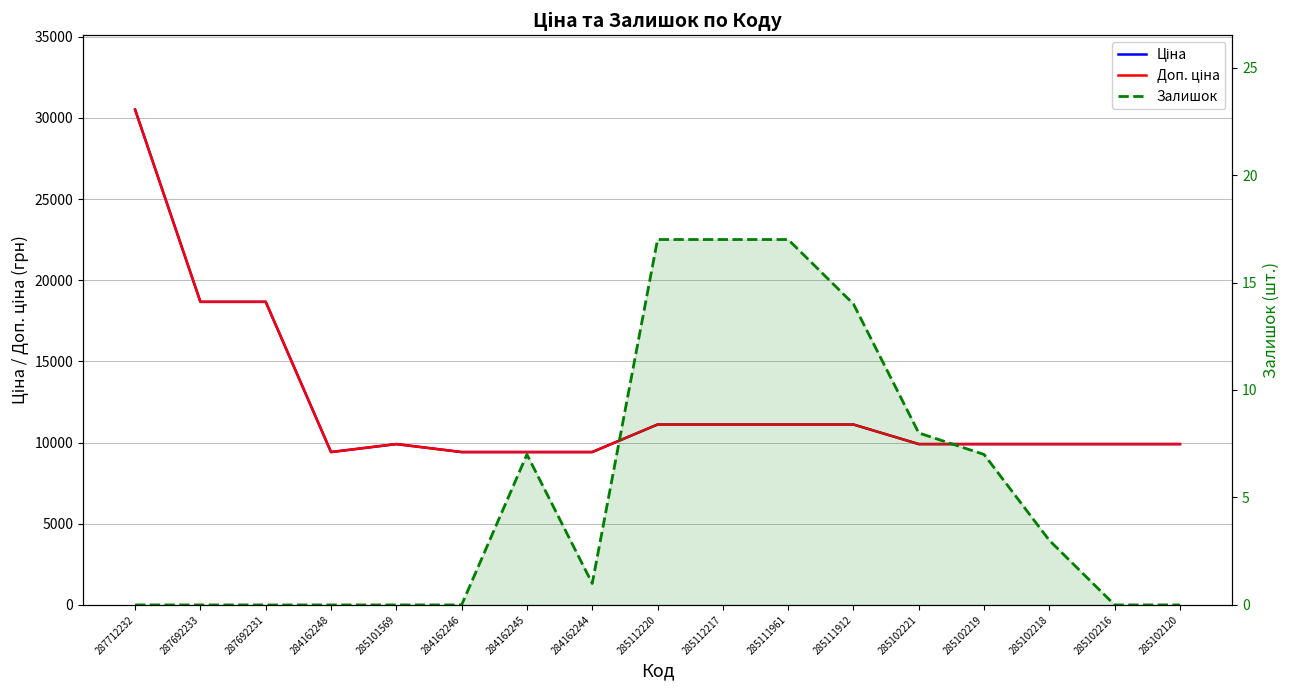

Where is Ціна nearest to the value 19964?

287692233